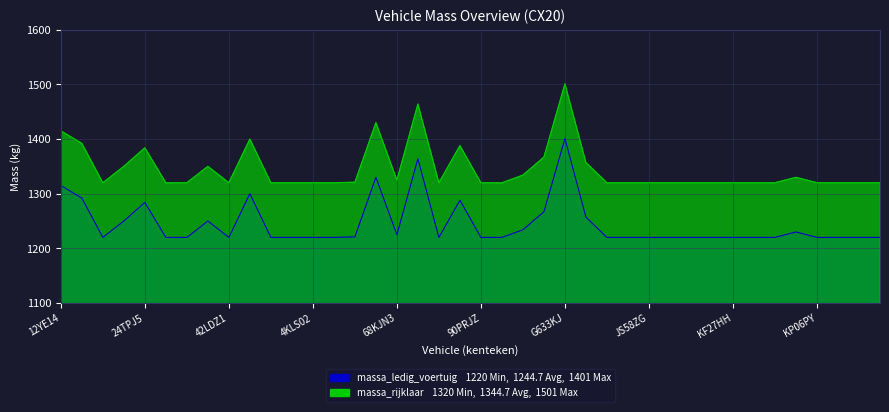

At which category is the sum across all series the highest?

G633KJ